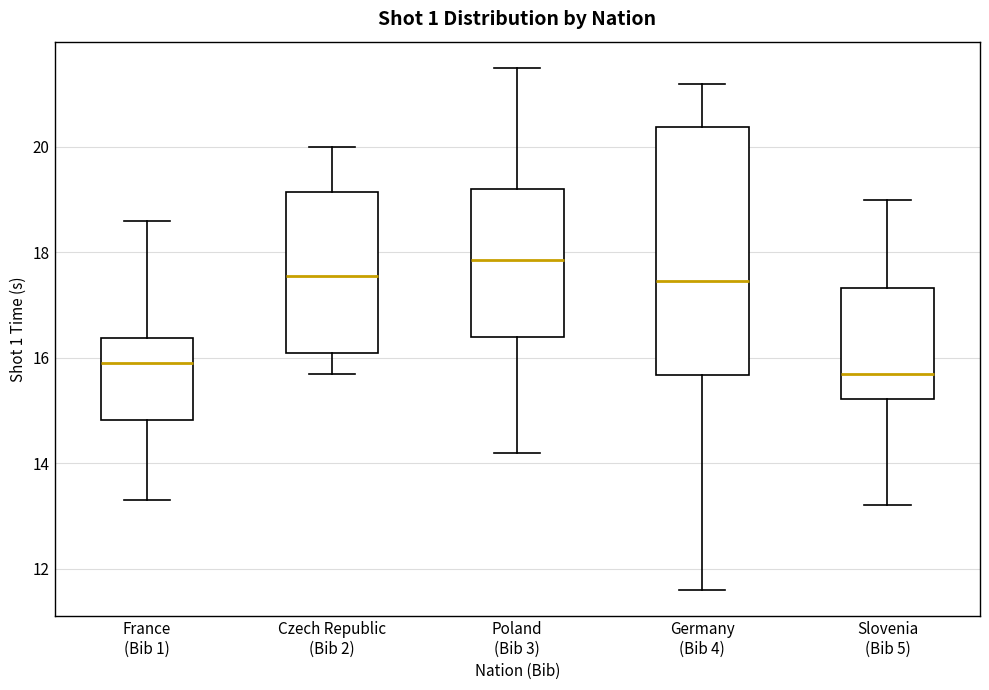

Which box is the tallest, from its lower edge to its upper edge?

Germany (Bib 4)